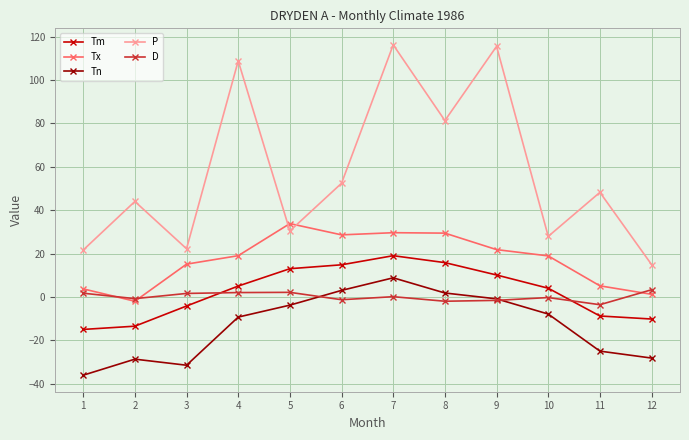

True or false: D has a value of -1.6 at 9.

True